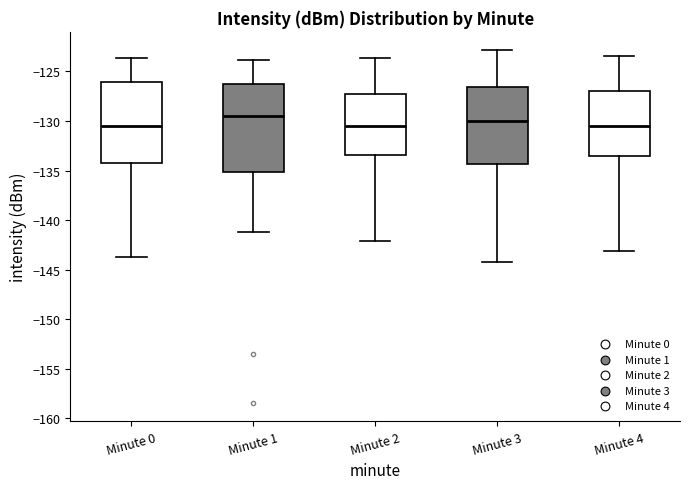

Reading left to right, read every box against the y-axis: the position of its median line, the range the box covers, and the ends of its whiskers. The values are not printed on the chart, so give them approximately, as read against the axis.

Minute 0: median -130.5, box -134.0 to -126.0, whiskers -144.0 to -123.5
Minute 1: median -129.5, box -135.0 to -126.5, whiskers -141.0 to -124.0
Minute 2: median -130.5, box -133.5 to -127.5, whiskers -142.0 to -123.5
Minute 3: median -130.0, box -134.5 to -126.5, whiskers -144.0 to -123.0
Minute 4: median -130.5, box -133.5 to -127.0, whiskers -143.0 to -123.5